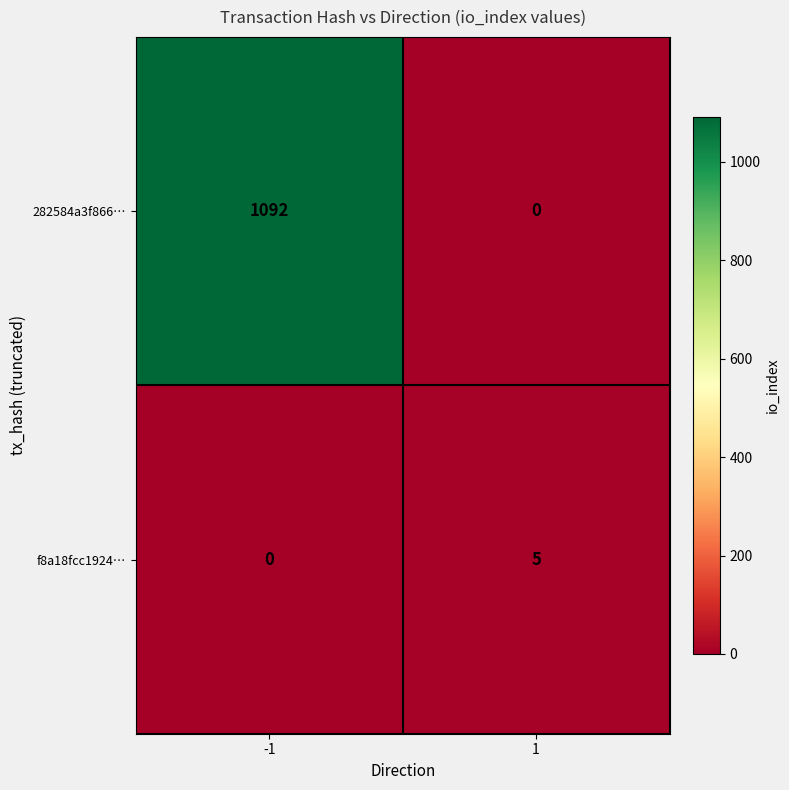

How many data points does each series have?

2